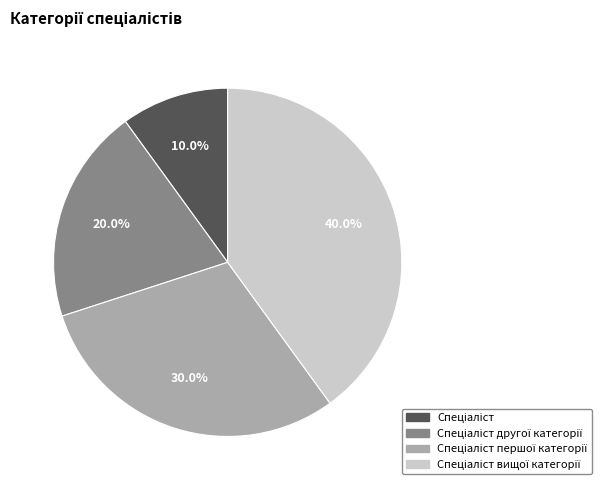

Does any single category account for the majority?

No